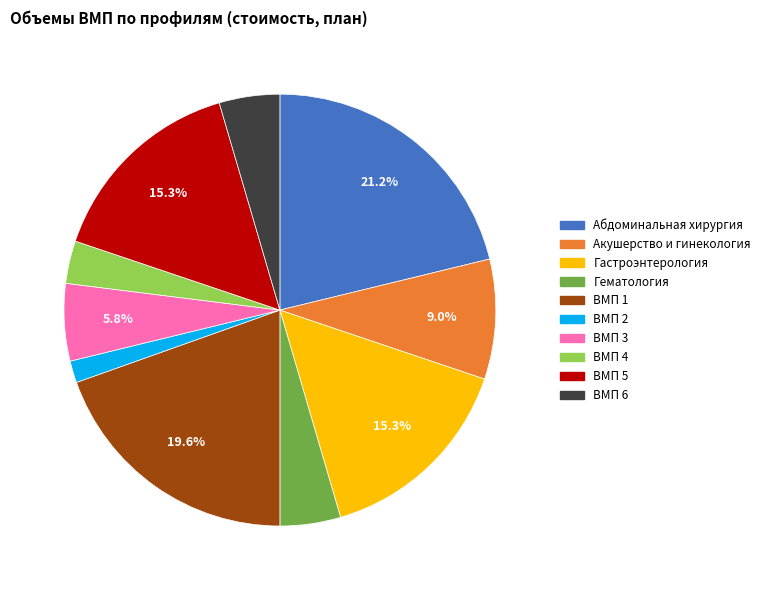

True or false: ВМП 5 accounts for 27% of the total.

False